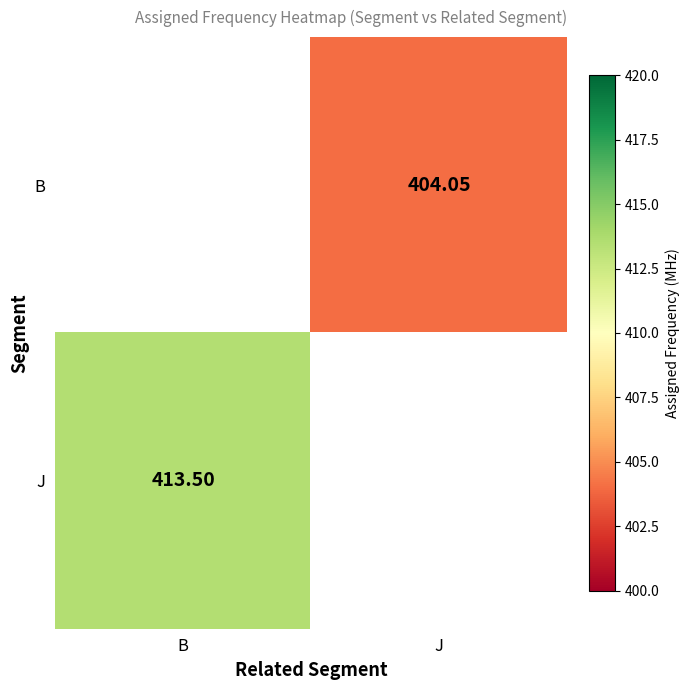

Which series has the largest range (max minus min)?

J